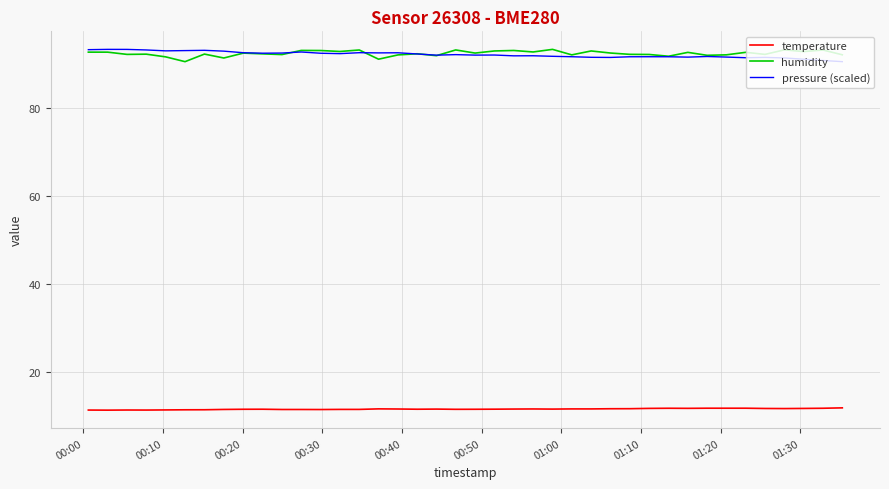

True or false: humidity and temperature intersect in this chart.

False